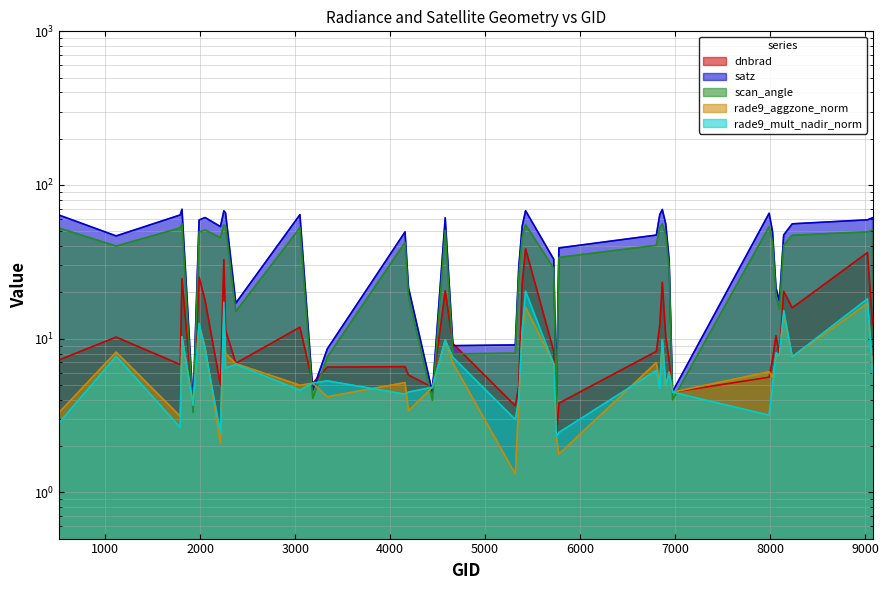

After their last crossing, which series has the higher values: satz or rade9_mult_nadir_norm?

satz